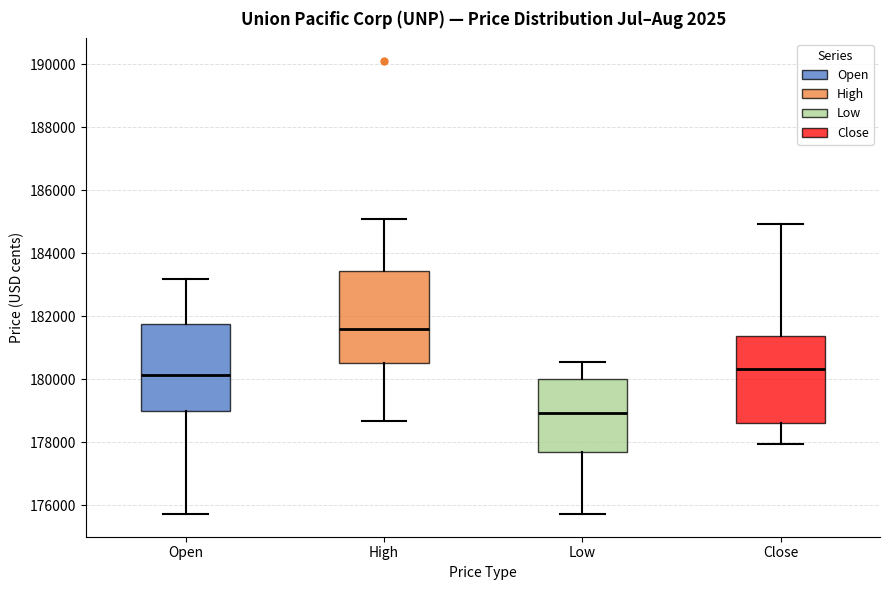

Which box's median line is the highest?

High